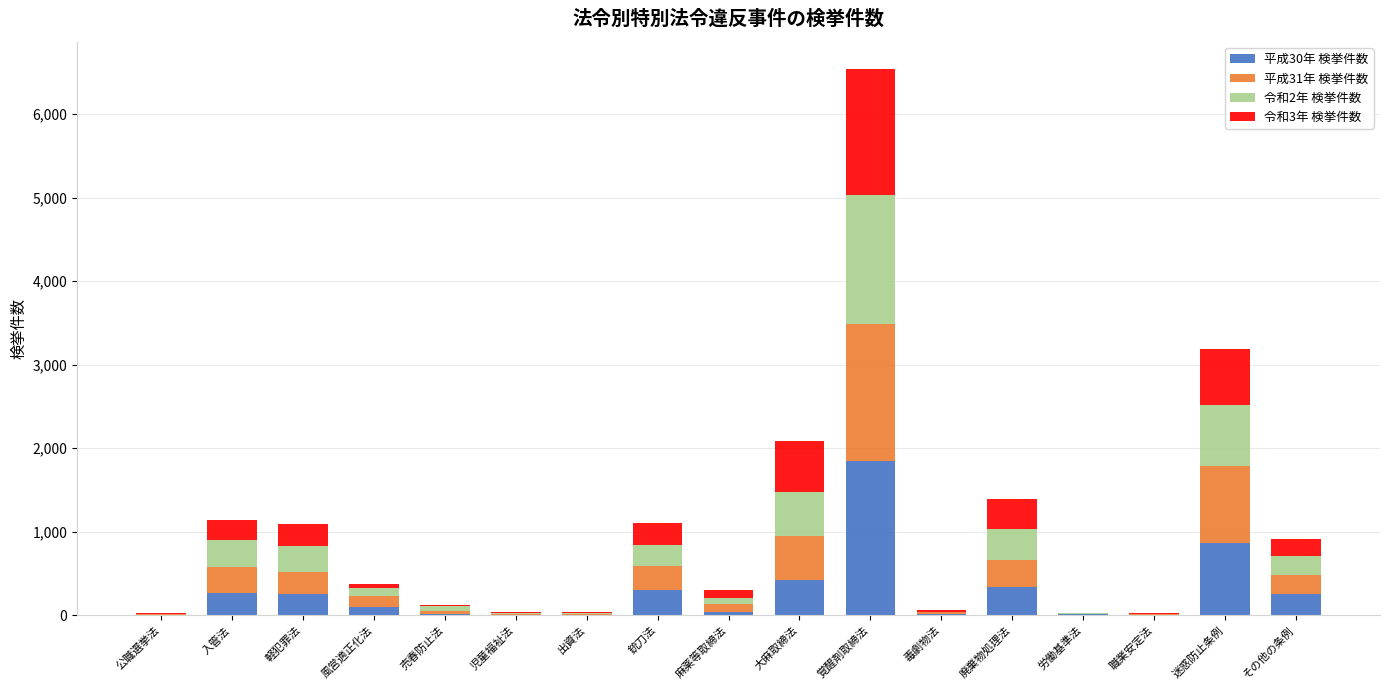

Are the bars horizontal?

No